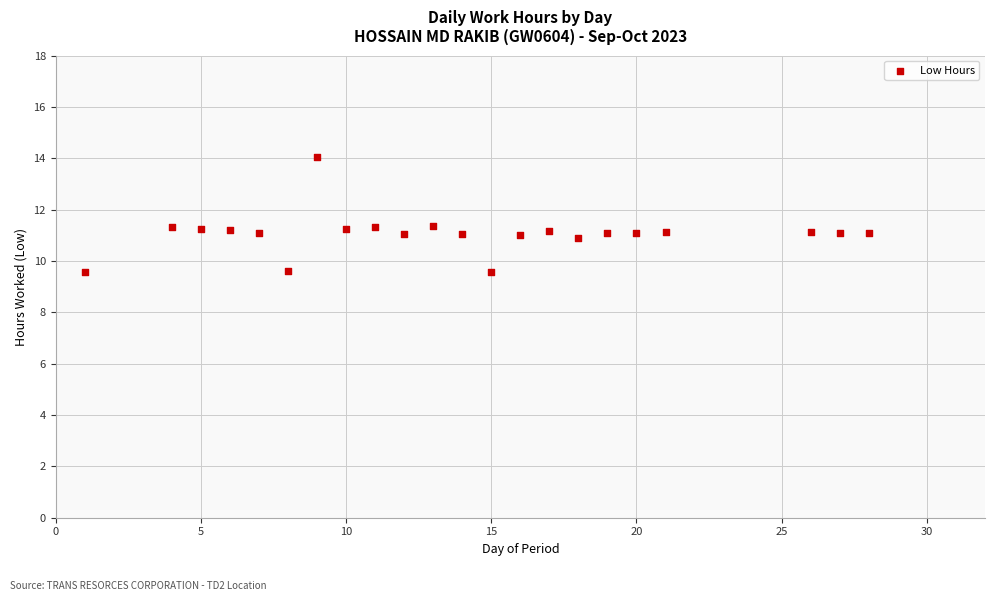

What is the range of Y values (max minus min)?

4.5